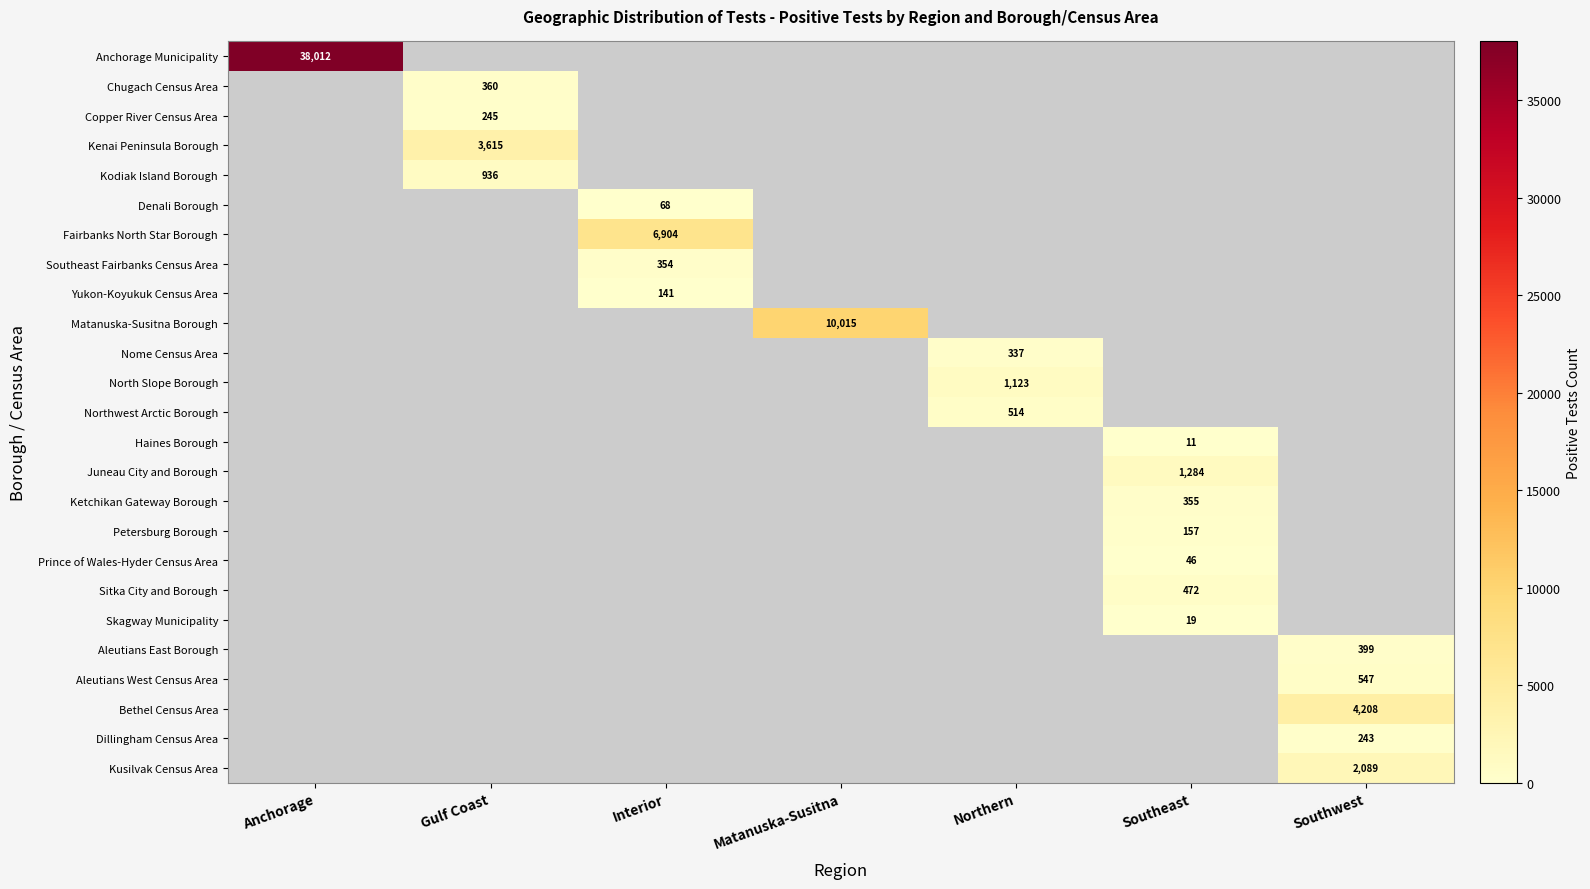

The value of Chugach Census Area at Gulf Coast is 360. True or false?

True